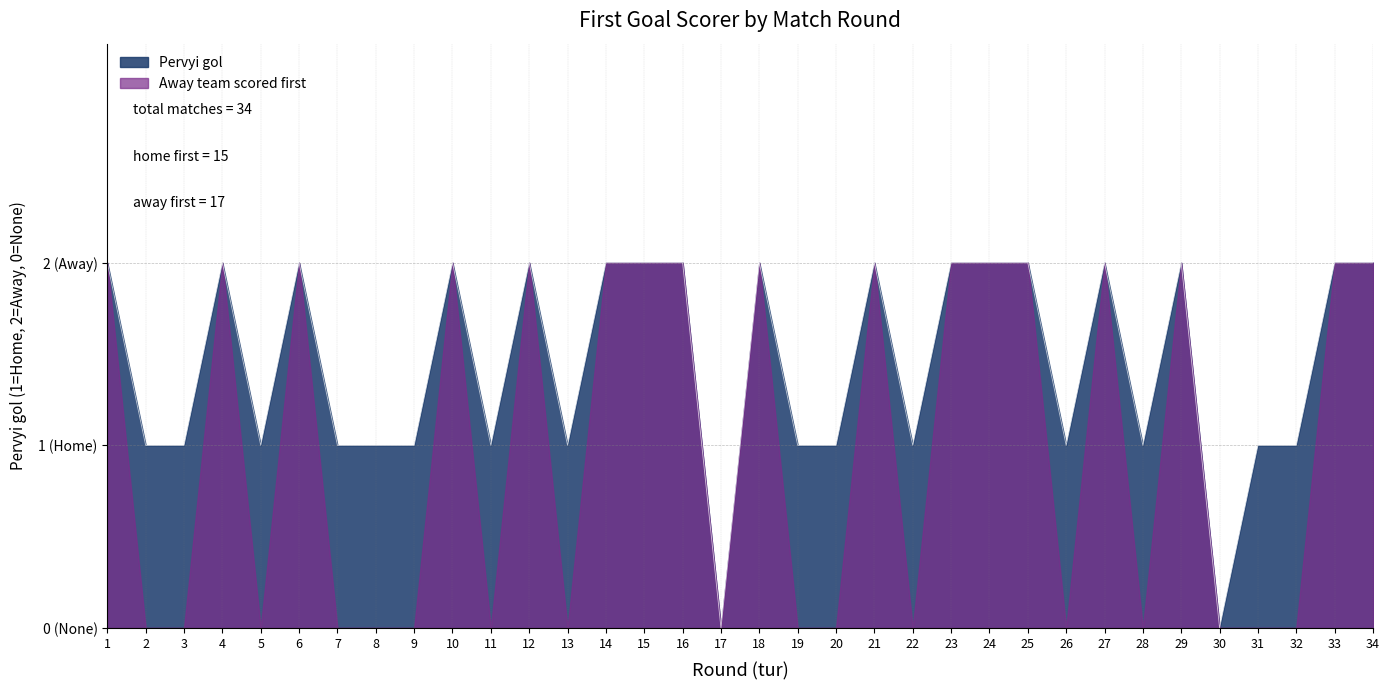

Does the chart display data point markers on the line(s)?

No